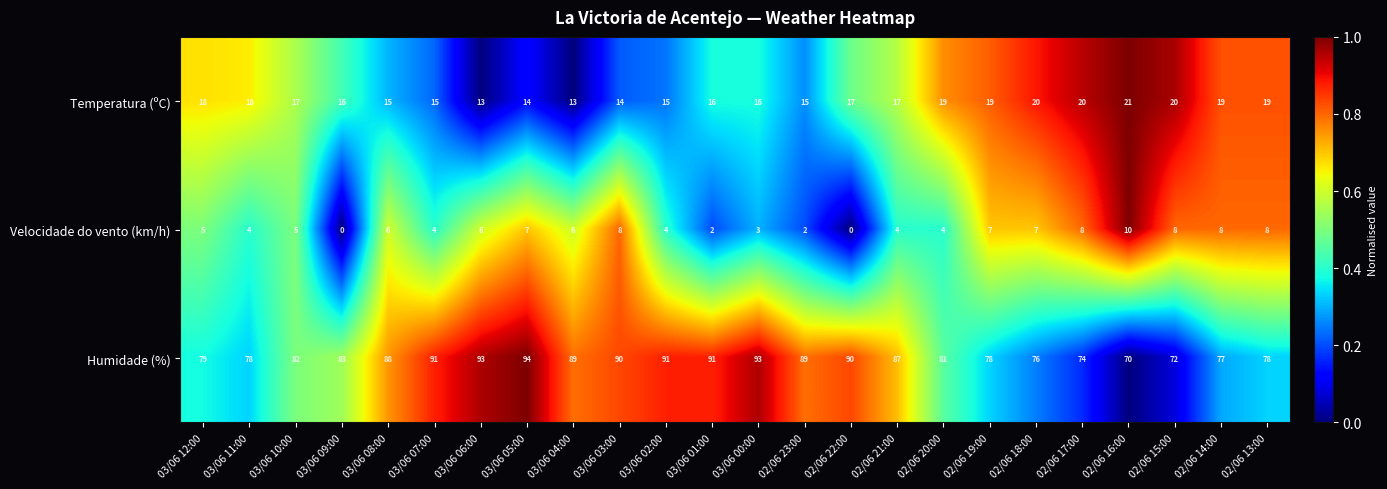

Which series has the largest total across all categories?

Humidade (%)